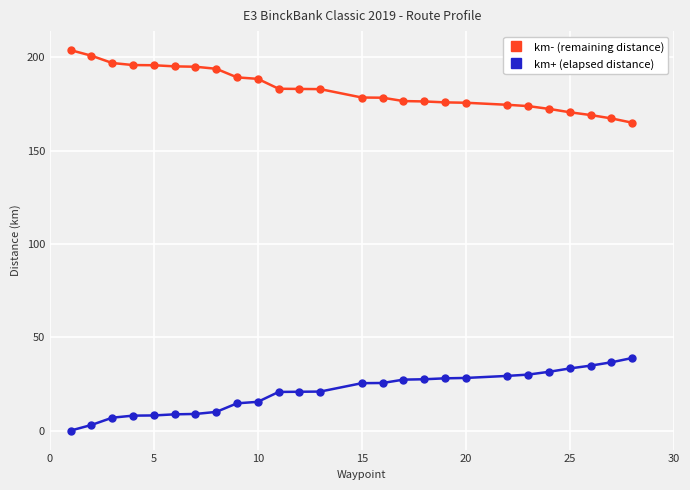

What is the value of the km- (remaining distance) point at the 14th from the left?

178.5